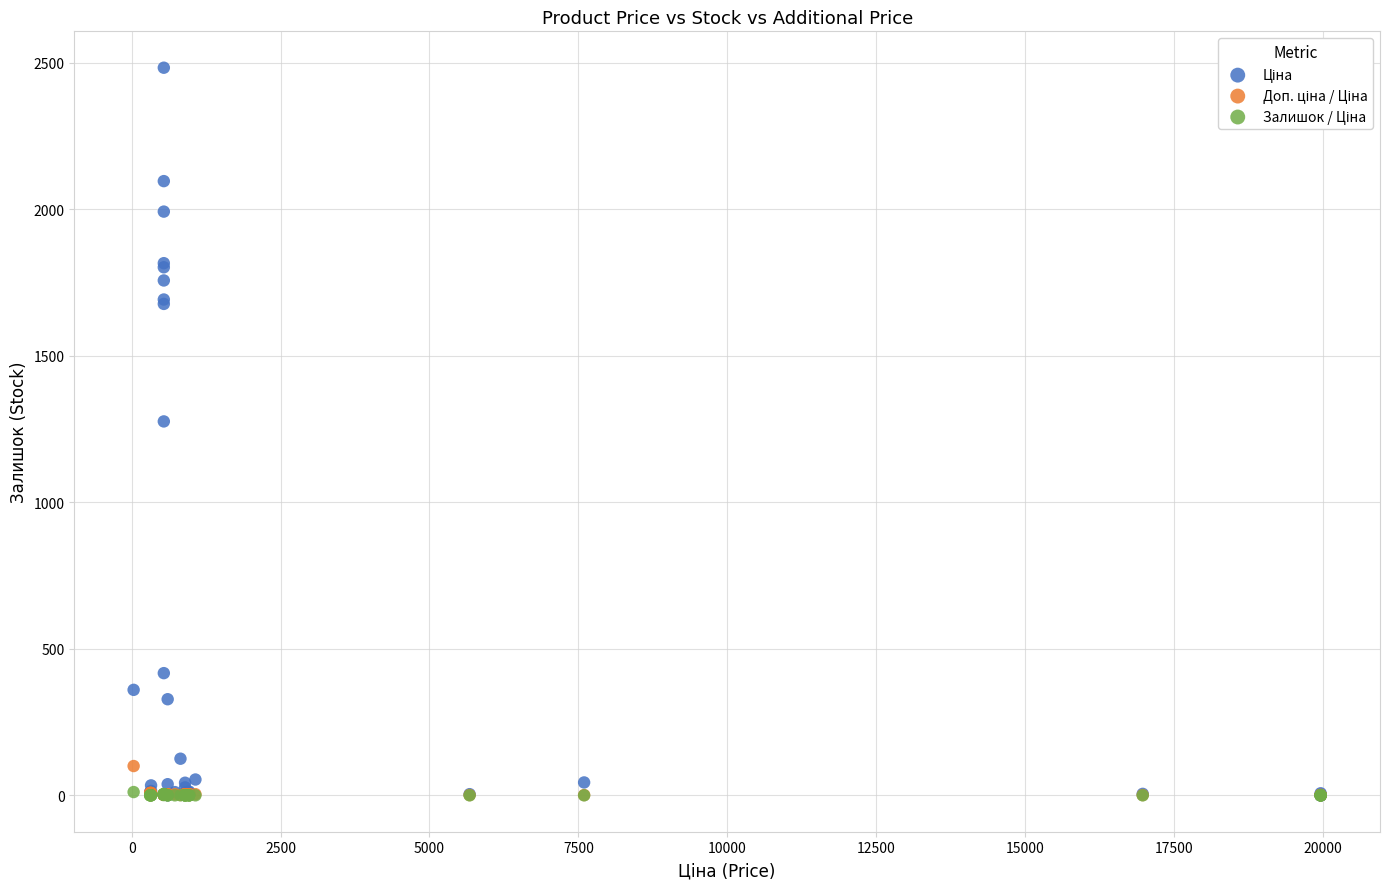

Across all series, what Y value is closest to 1241?

1276.0